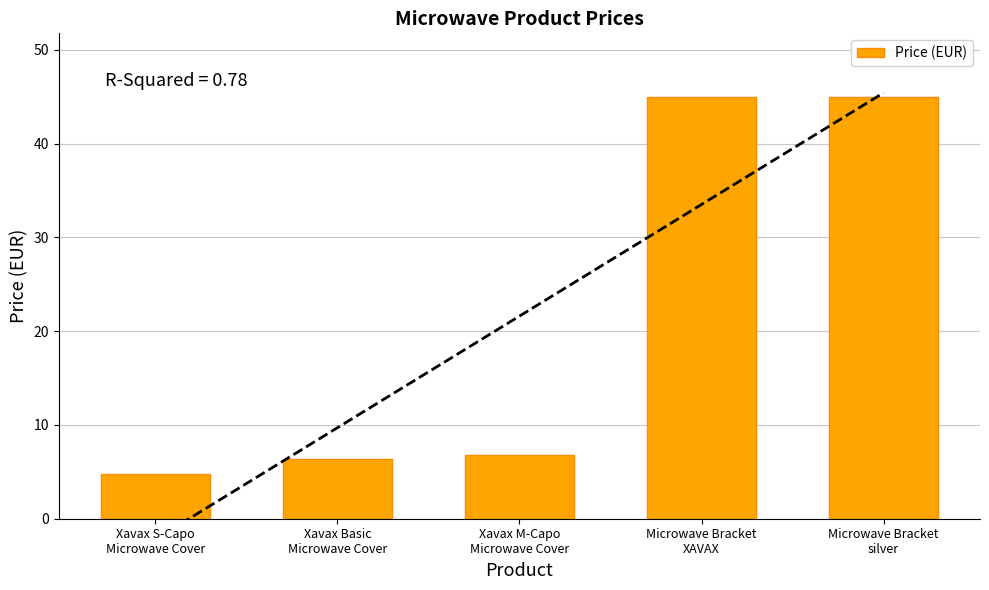

What is the sum of all values?

108.0